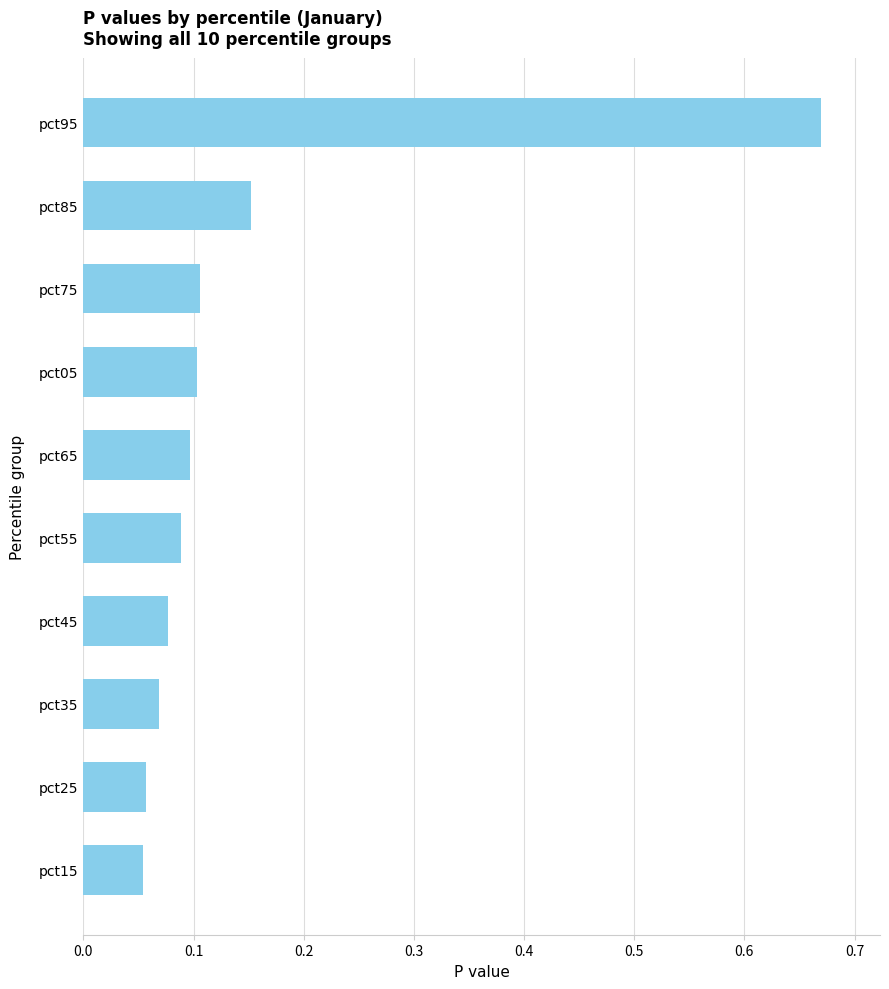

What is the difference between the maximum and minimum values?

0.6